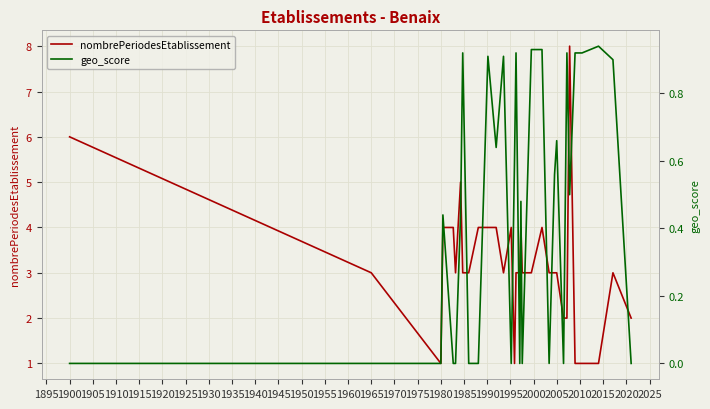

Is it true that geo_score equals 0.4 at 1940?

False